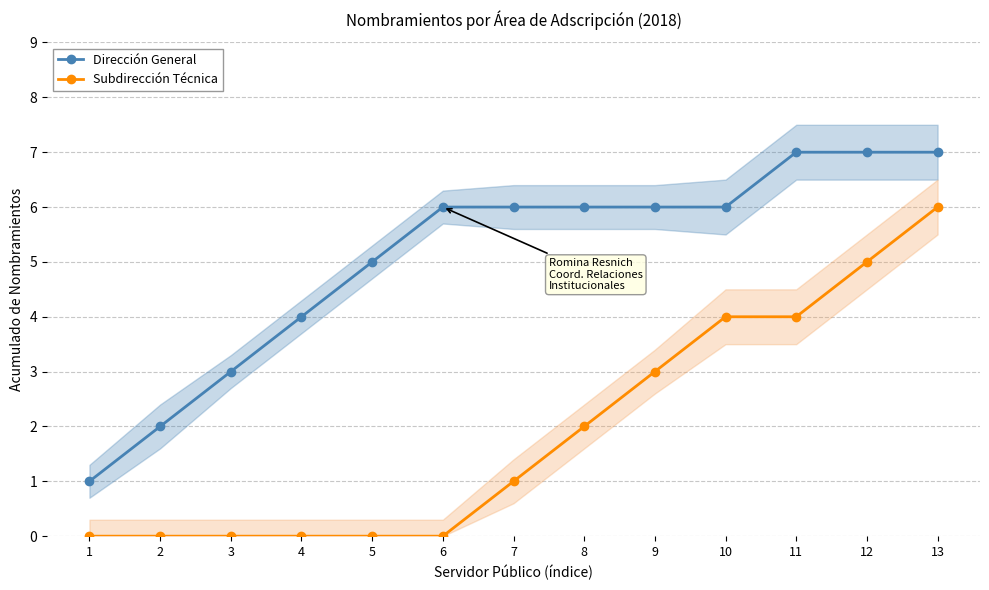

What is the difference between the second highest and minimum values in the Subdirección Técnica series?

5